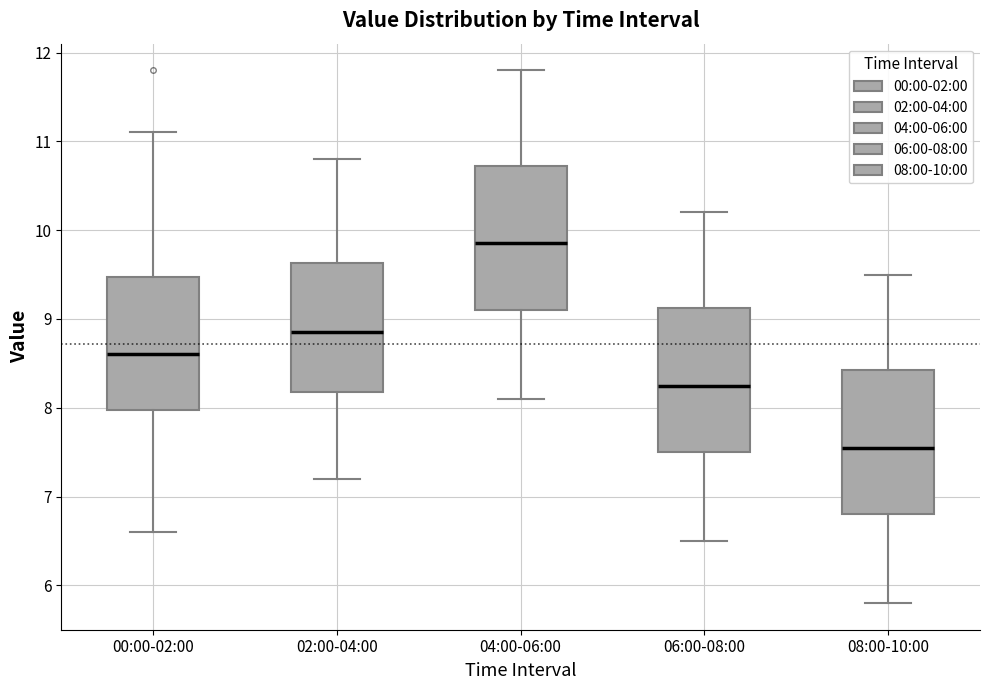

Reading left to right, transcribe this box plot: for each box, give where its median line is, the range the box spans, and where its two whiskers end, as read against the y-axis. The values are not printed on the chart, so give them approximately, as read against the axis.

00:00-02:00: median 8.6, box 8.0 to 9.5, whiskers 6.6 to 11.1
02:00-04:00: median 8.9, box 8.2 to 9.6, whiskers 7.2 to 10.8
04:00-06:00: median 9.9, box 9.1 to 10.7, whiskers 8.1 to 11.8
06:00-08:00: median 8.3, box 7.5 to 9.1, whiskers 6.5 to 10.2
08:00-10:00: median 7.6, box 6.8 to 8.4, whiskers 5.8 to 9.5